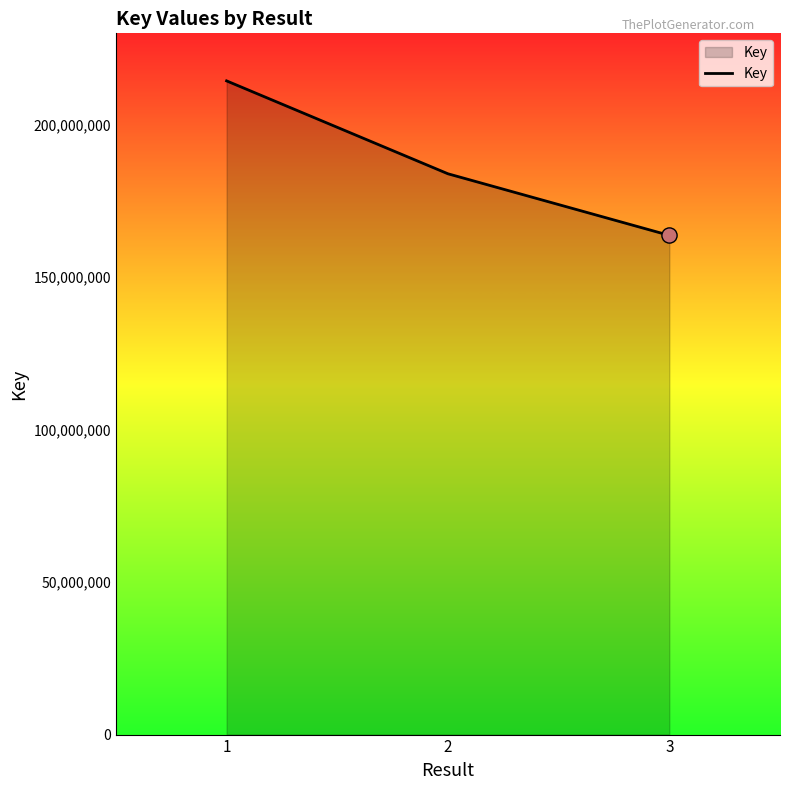

What is the change in value from 2 to 3?

-20200133